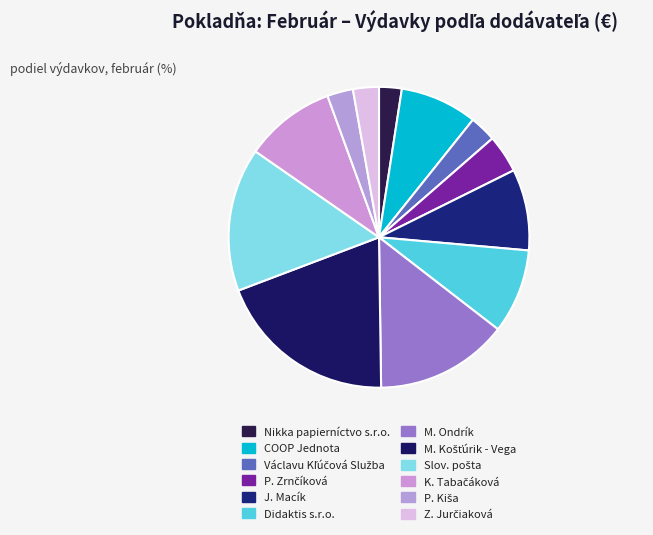

Which category has the smallest portion of the pie?

Nikka papierníctvo s.r.o.